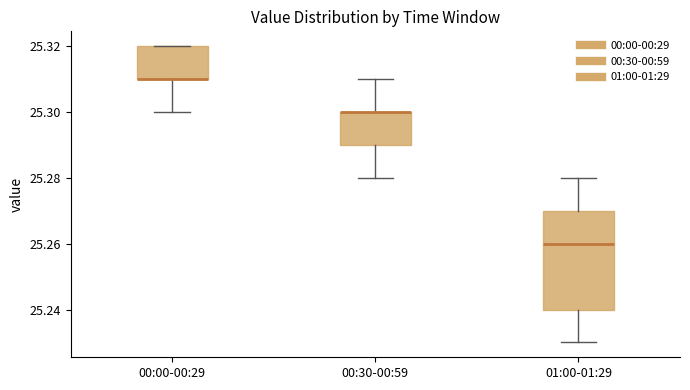

Reading left to right, read every box against the y-axis: the position of its median line, the range the box covers, and the ends of its whiskers. The values are not printed on the chart, so give them approximately, as read against the axis.

00:00-00:29: median 25.31 (drawn on the box's lower edge), box 25.31 to 25.32, whiskers 25.30 to 25.32
00:30-00:59: median 25.30 (drawn on the box's upper edge), box 25.29 to 25.30, whiskers 25.28 to 25.31
01:00-01:29: median 25.26, box 25.24 to 25.27, whiskers 25.23 to 25.28